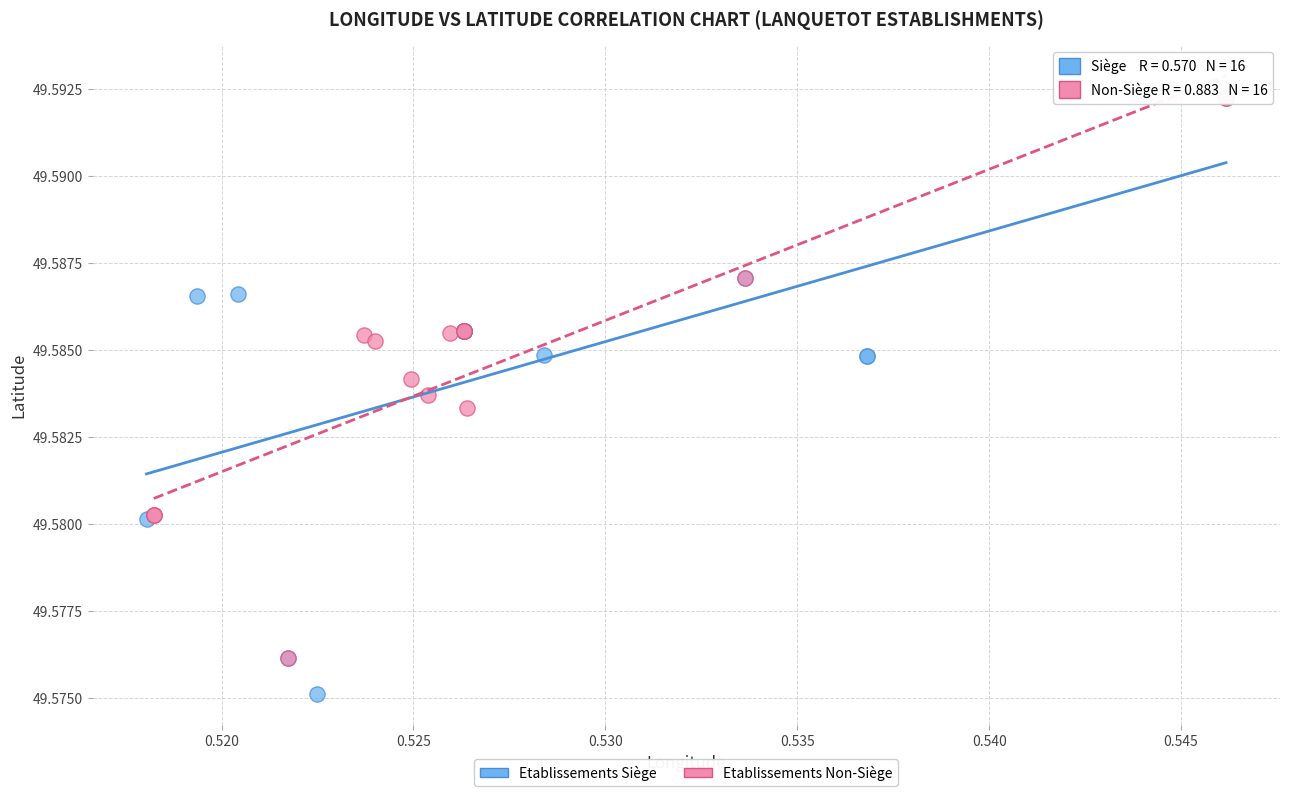

Which series has the widest spread of Y values?

Etablissements Siège